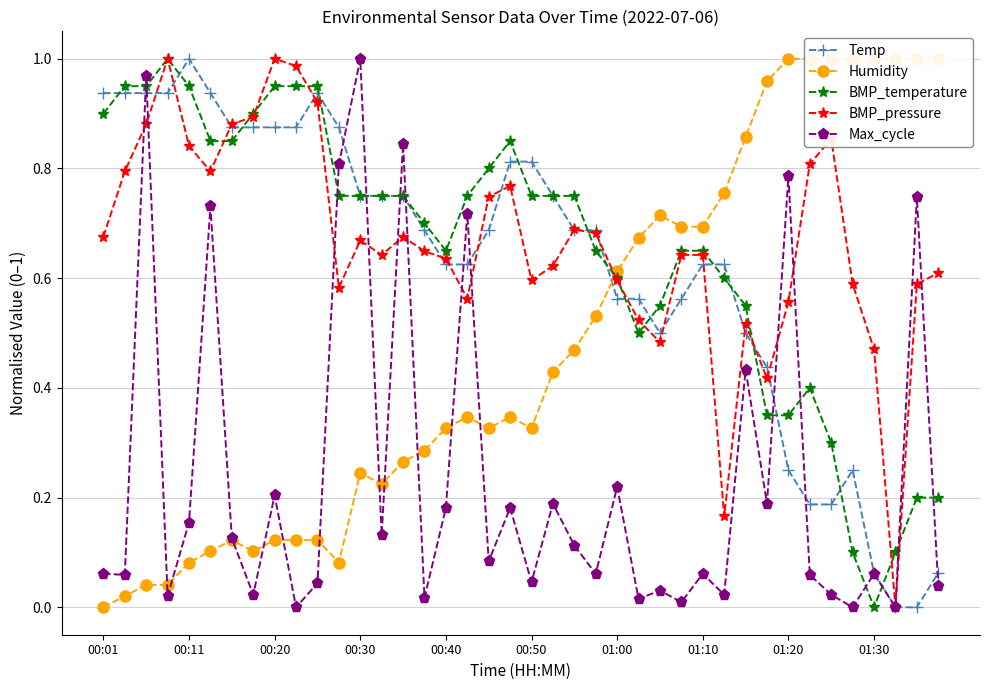

Is the value of Humidity at 17 greater than the value of BMP_temperature at 30?

No